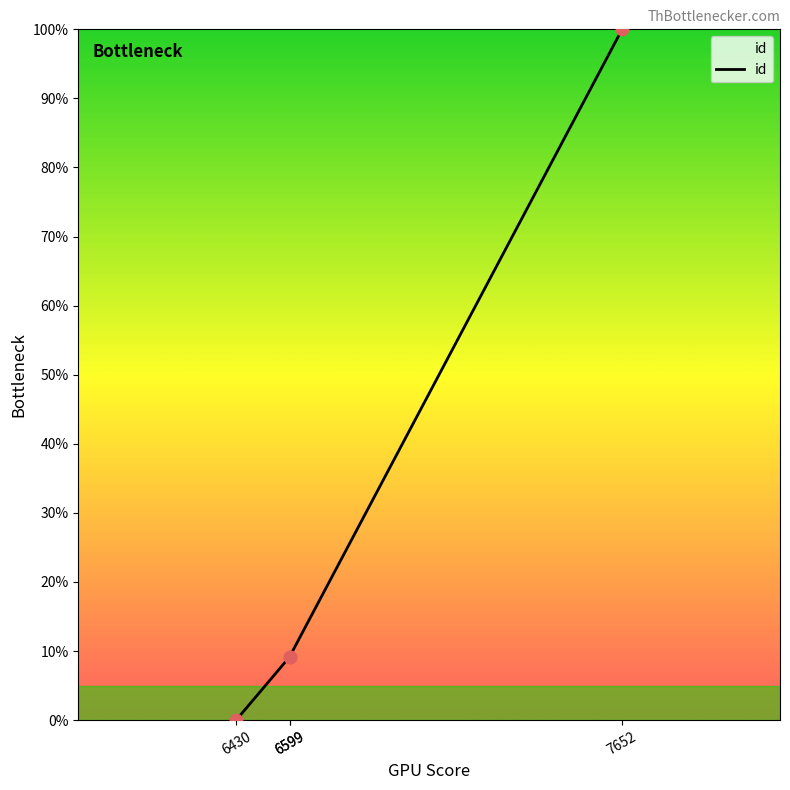

What is the ratio of the value at 7652 to the value at 6599?

10.9